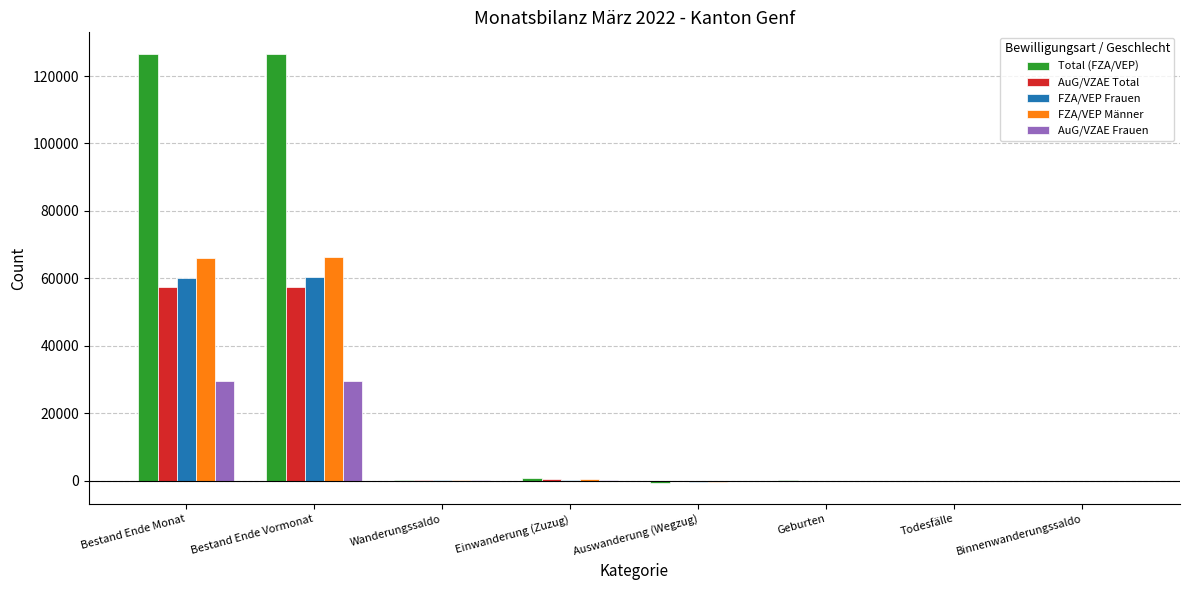

What is the maximum value for FZA/VEP Männer?

66235